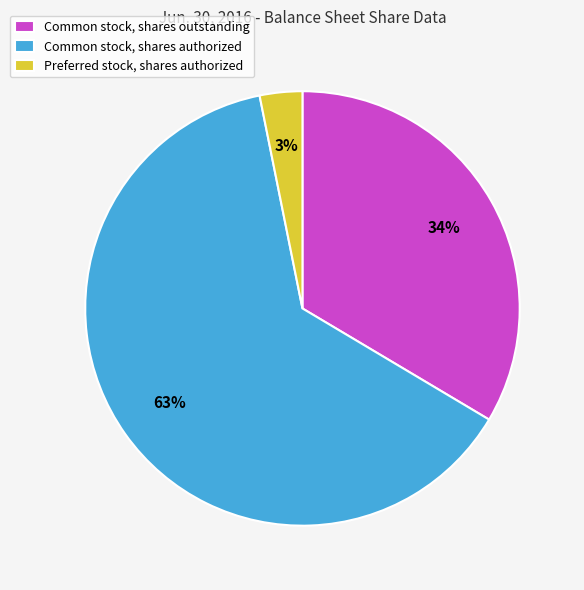

Rank the categories by value from highest to lowest.

Common stock, shares authorized, Common stock, shares outstanding, Preferred stock, shares authorized